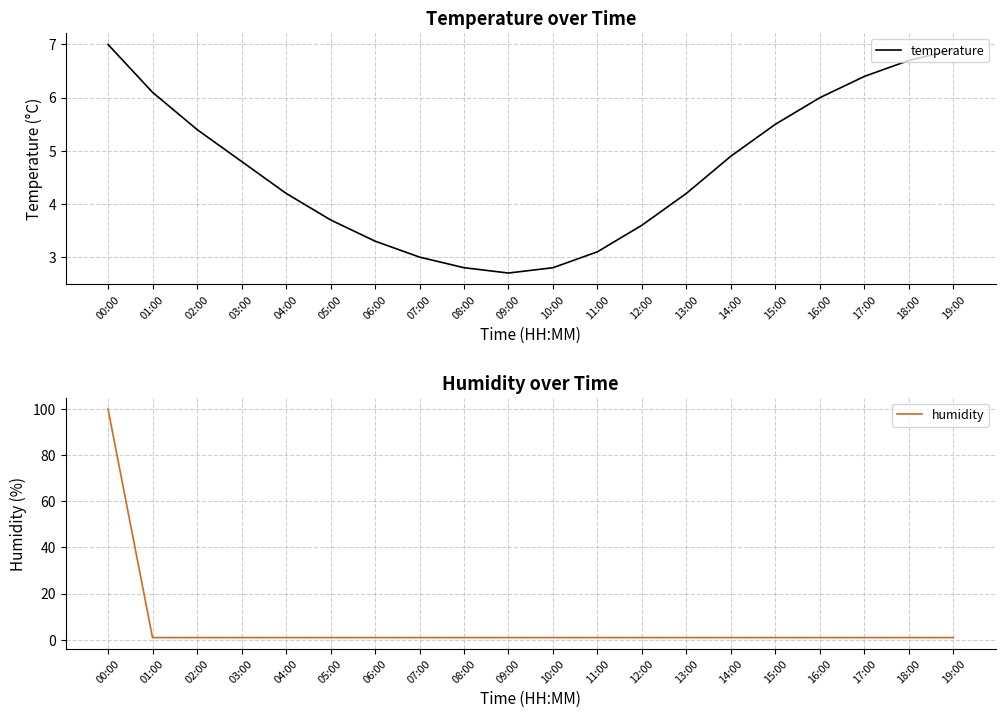

At which category is the sum across all series the highest?

00:00